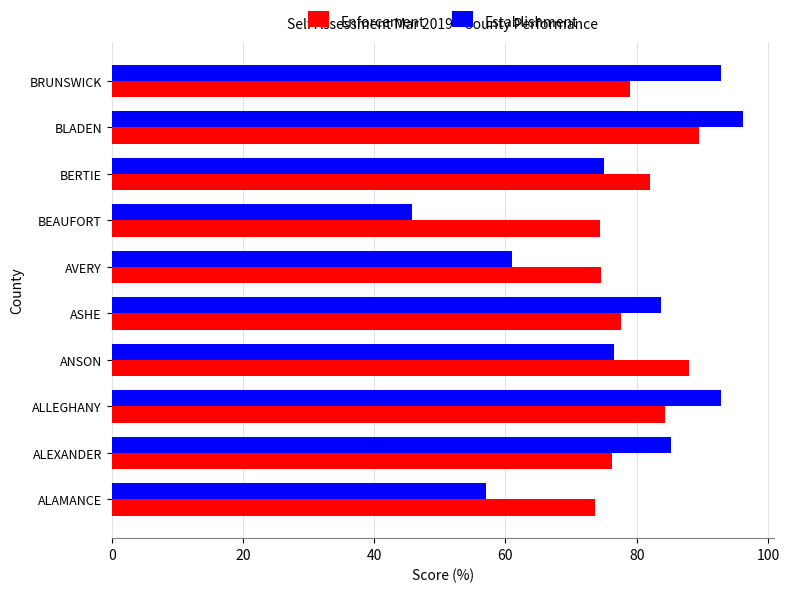

Rank the series by their maximum value, from highest to lowest.

Establishment, Enforcement